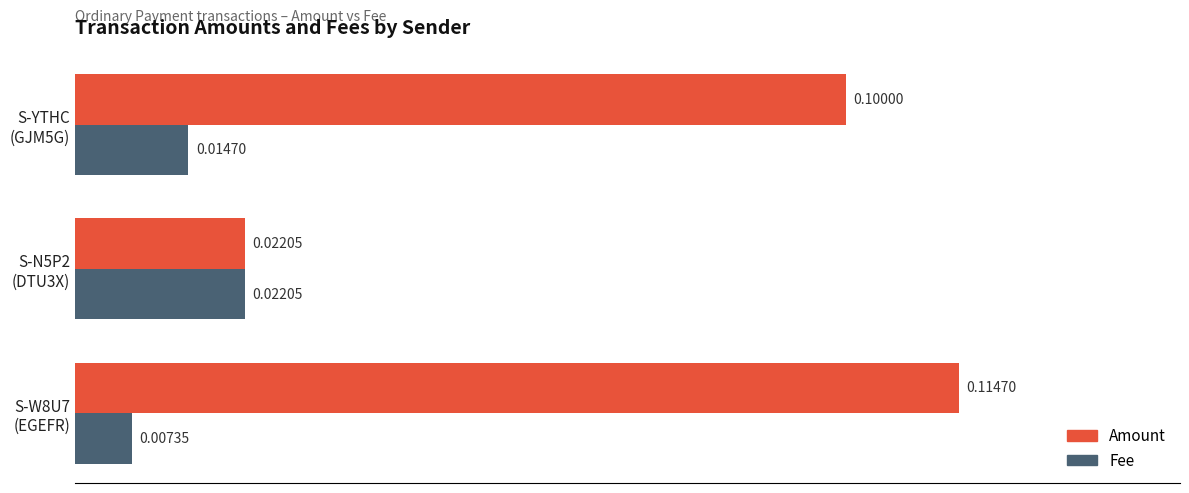

Which series has the largest total across all categories?

Amount